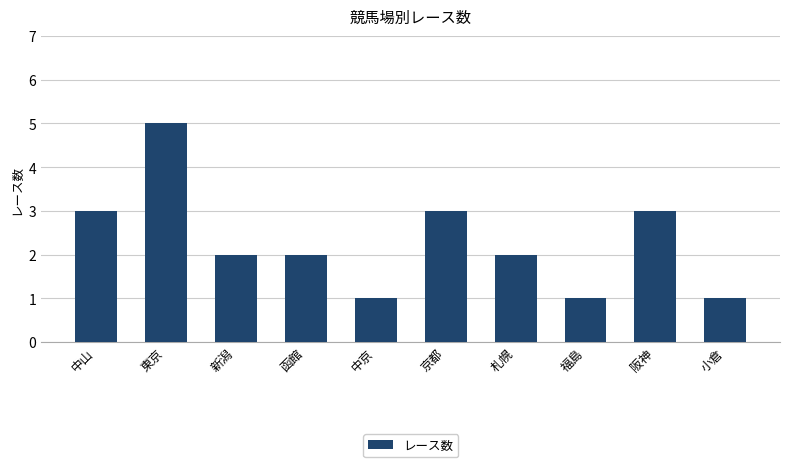

What is the sum of all values?

23